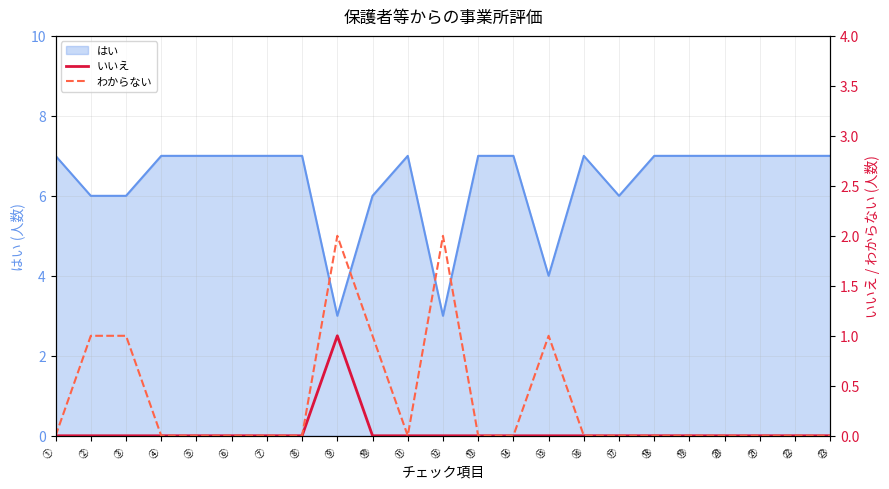

Is it true that わからない equals 0 at ⑬?

True